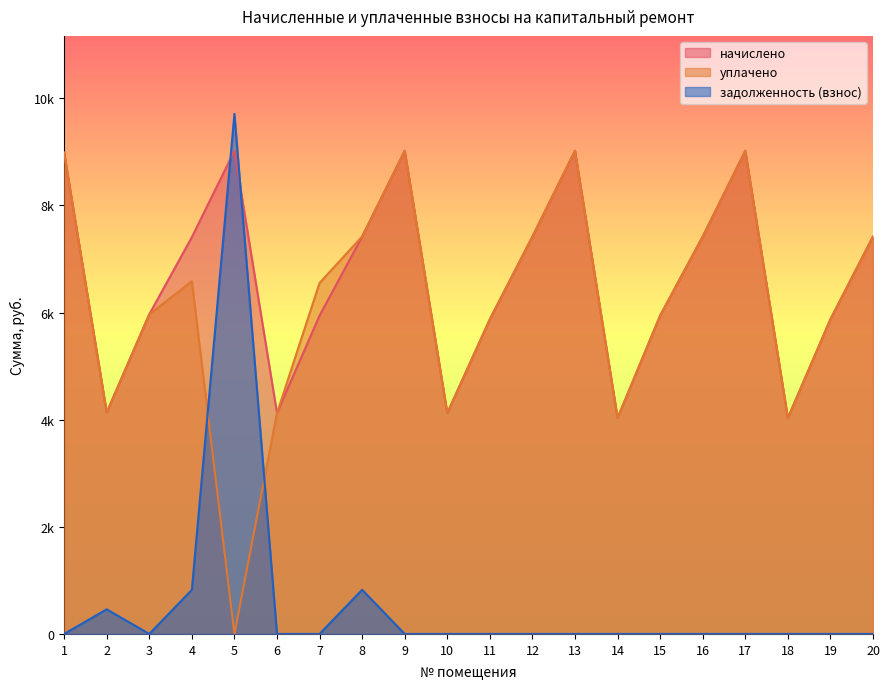

How many times do задолженность (взнос) and уплачено cross each other?

2